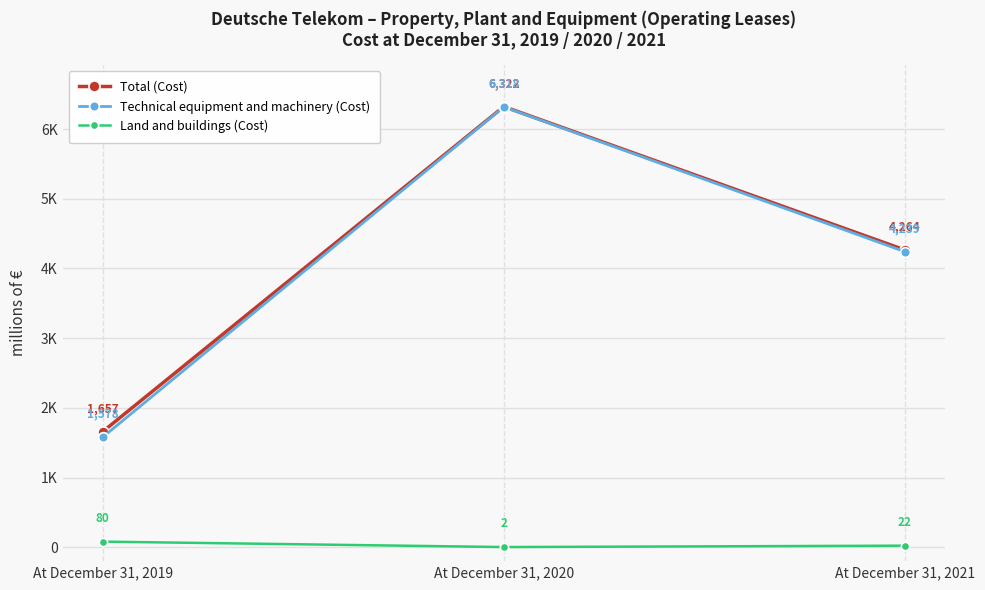

What are all the series names shown in the legend?

Total (Cost), Technical equipment and machinery (Cost), Land and buildings (Cost)